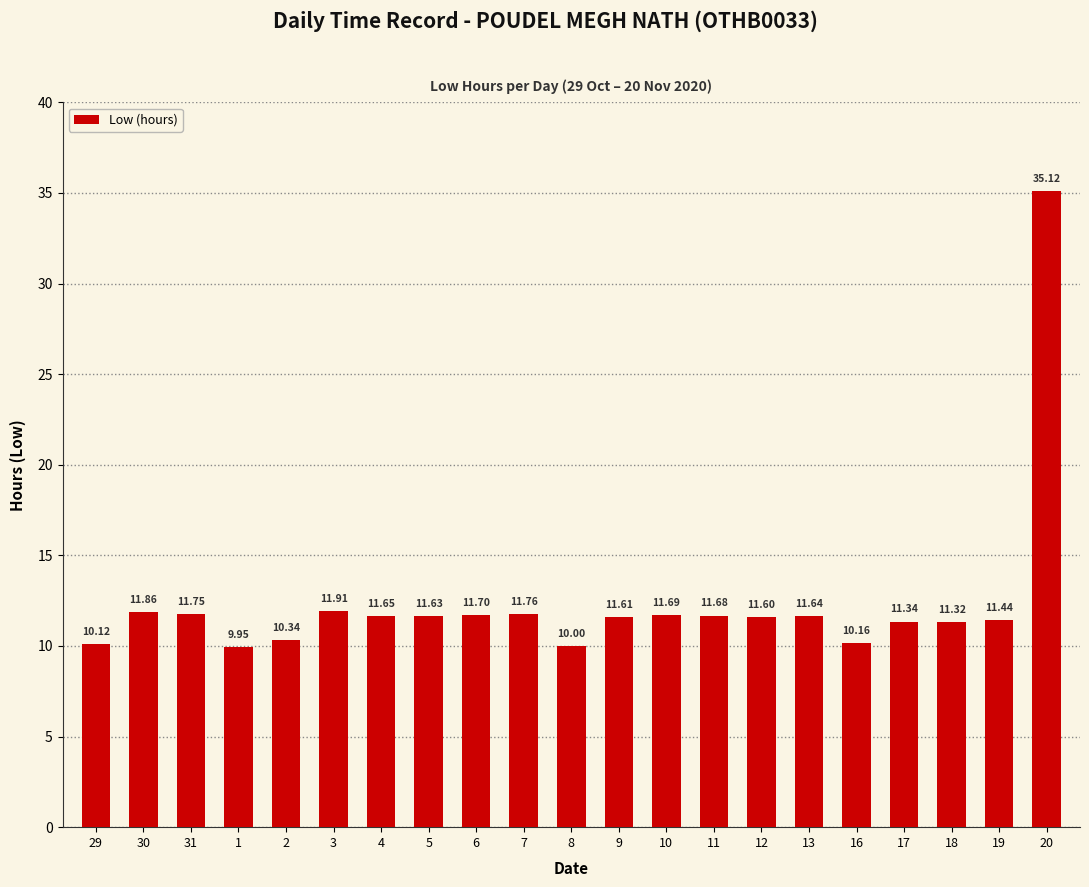

What is the label of the 9th bar from the left?

6